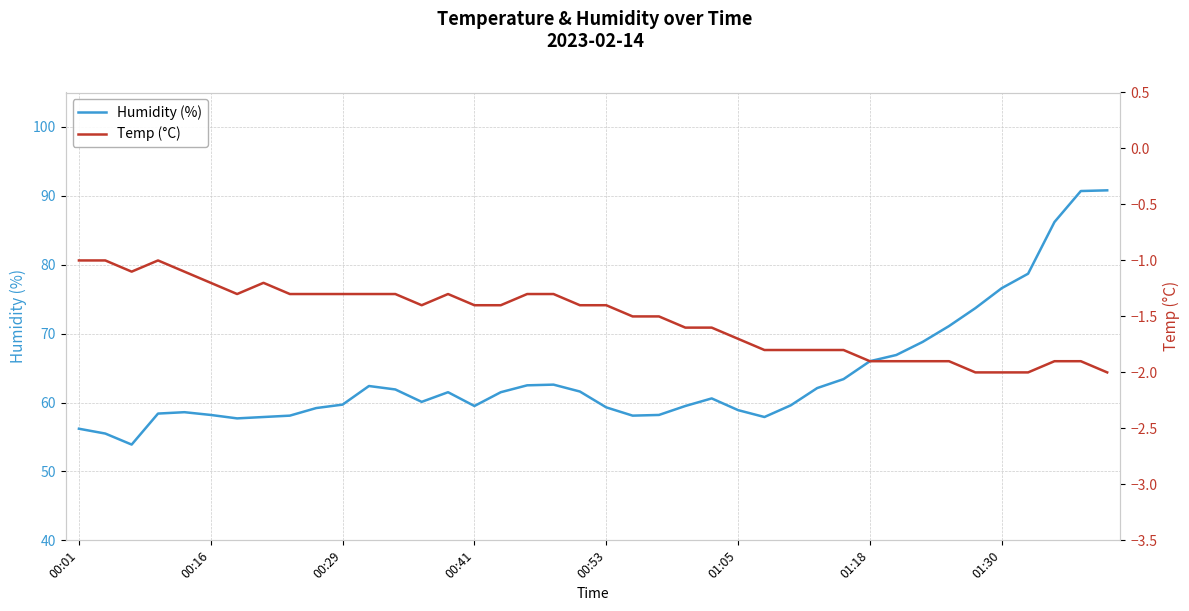

How many interior local valleys does the Humidity (%) series have?

6